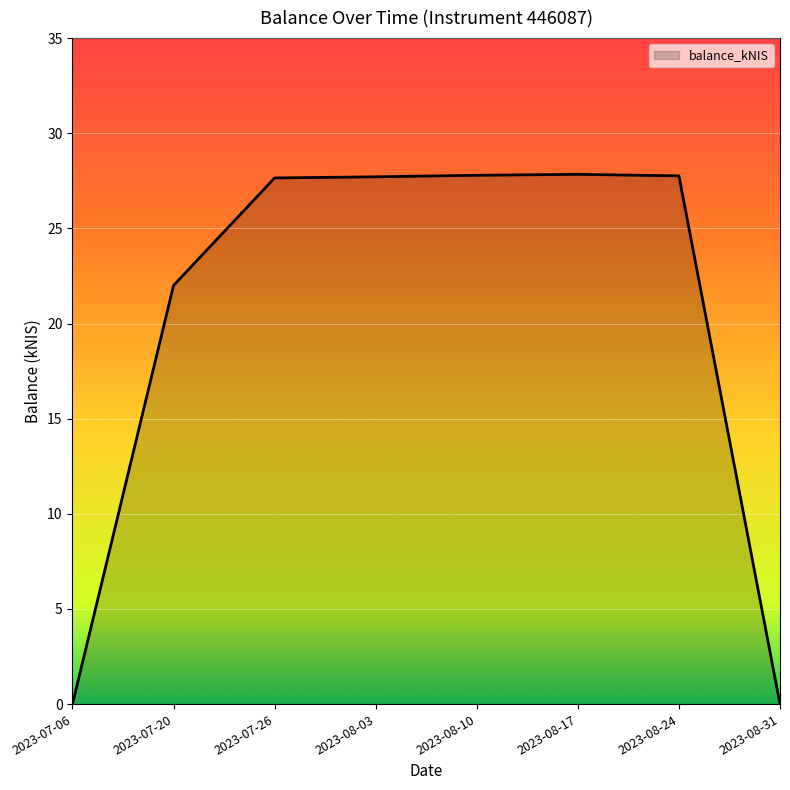

Approximately how many times larger is the value at 2023-07-20 compared to 2023-08-24?

0.8